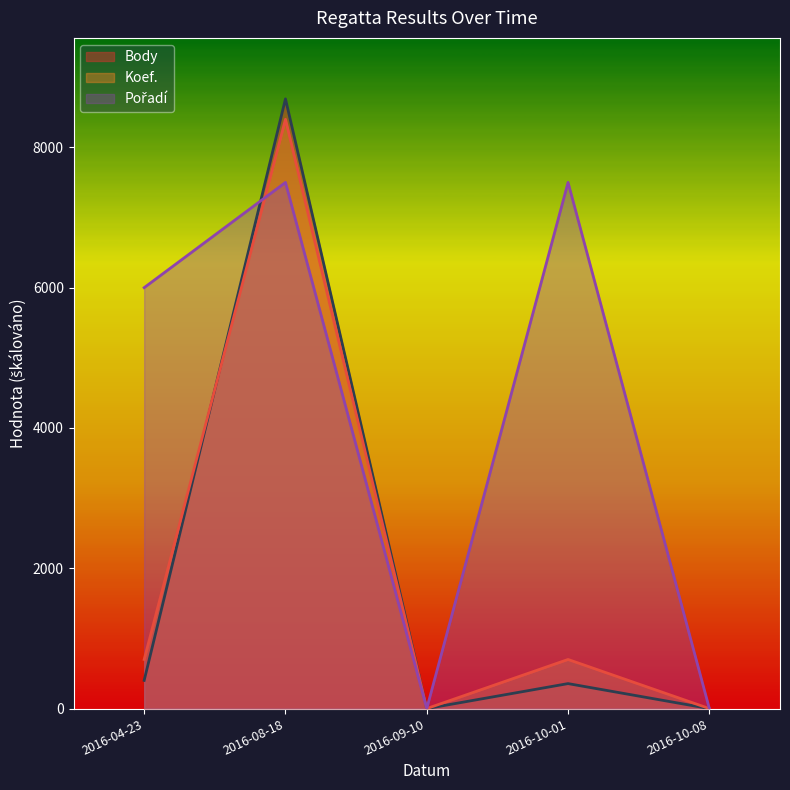

What position from the left is 2016-09-10?

3